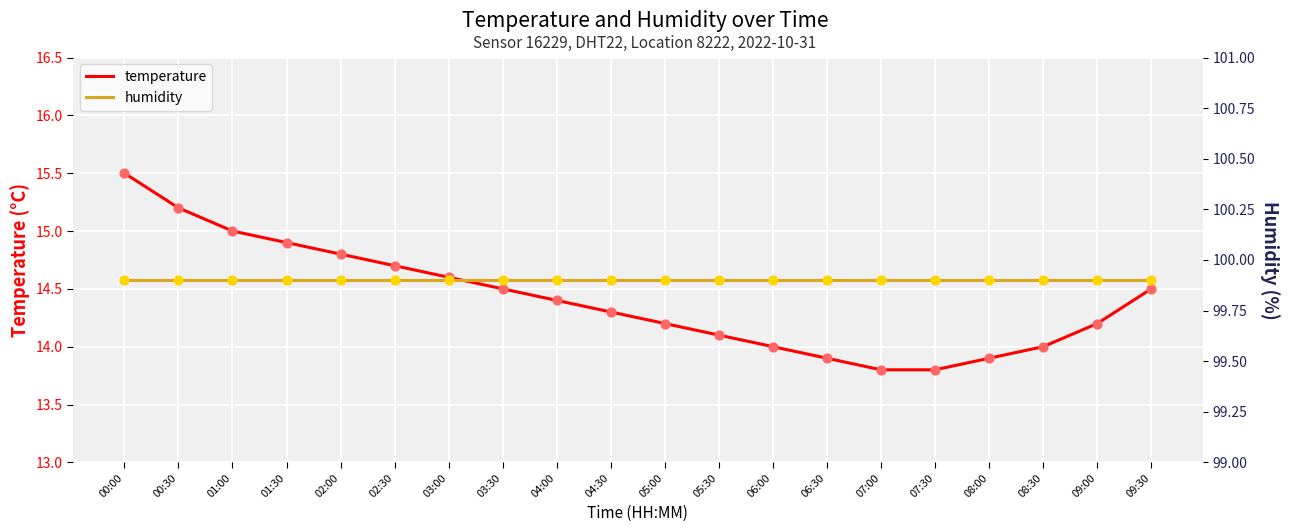

Which series reaches the minimum Y coordinate?

temperature